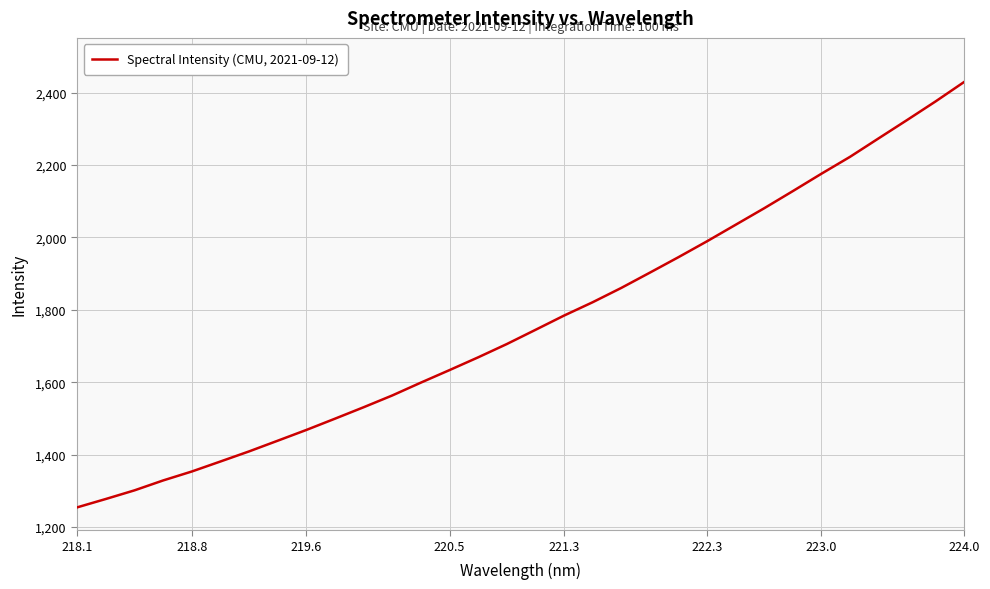

What is the maximum value shown in the chart?

2430.0